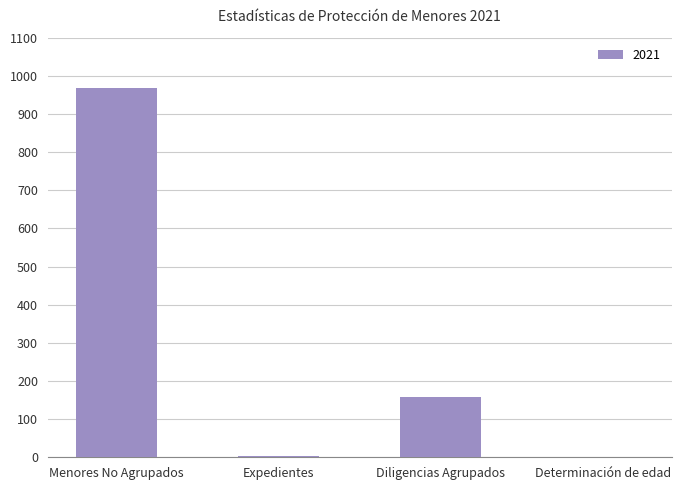

What is the greatest value displayed?

969